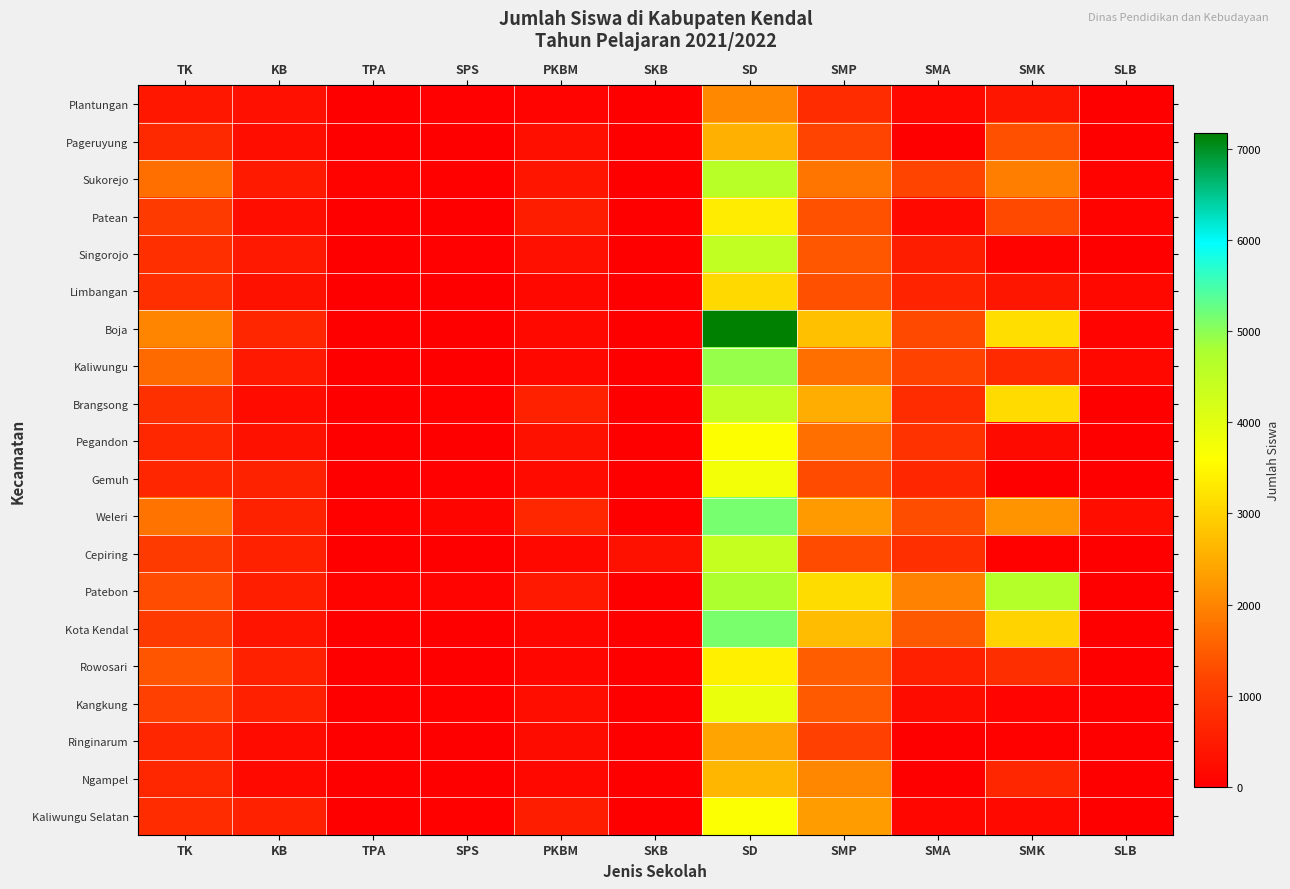

At SKB, list the series in order from largest to smallest.

Cepiring, Plantungan, Pageruyung, Sukorejo, Patean, Singorojo, Limbangan, Boja, Kaliwungu, Brangsong, Pegandon, Gemuh, Weleri, Patebon, Kota Kendal, Rowosari, Kangkung, Ringinarum, Ngampel, Kaliwungu Selatan